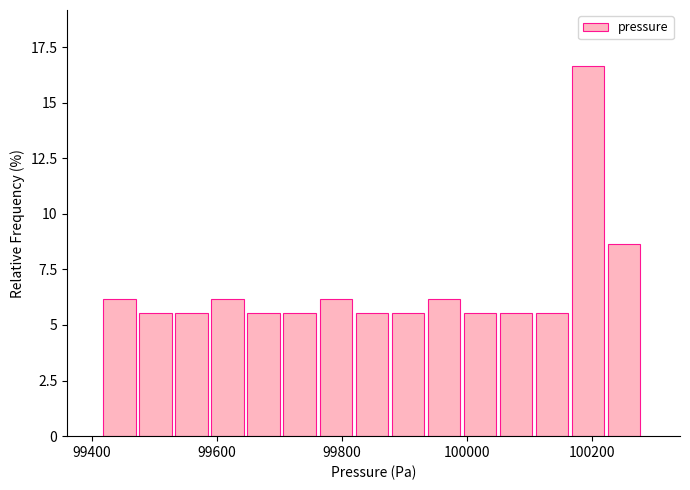

Around what value on the x-axis is the tallest bar? Give the approximate position of its centre, as read against the axis.

100200